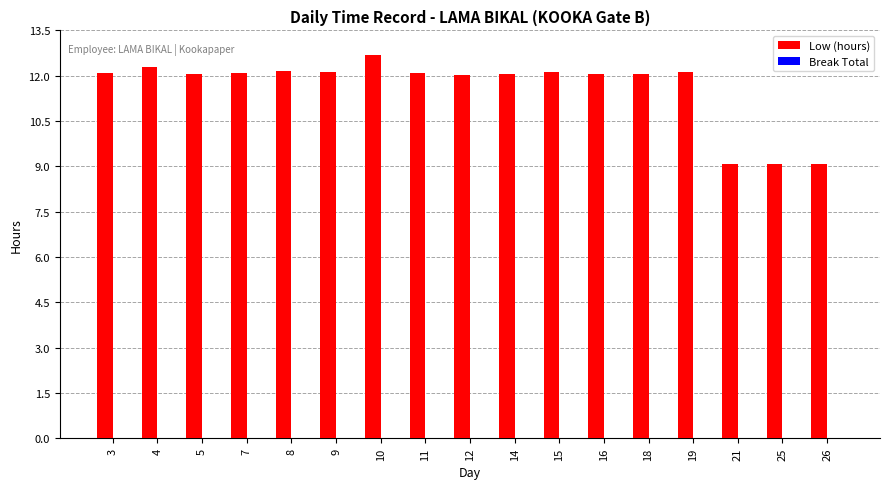

Which label corresponds to the largest value in the chart?

10